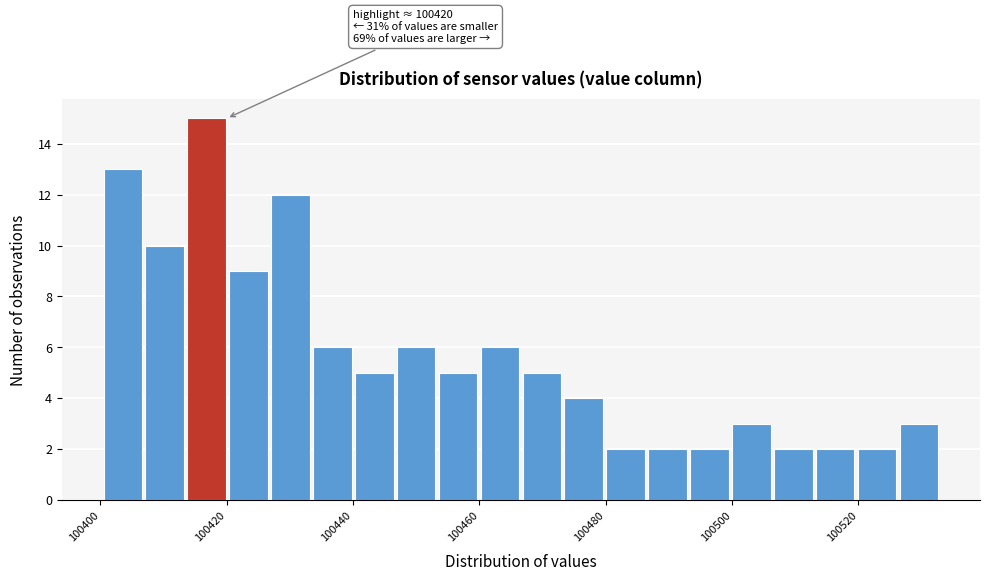

Read against the x-axis, roughly where is the centre of the tallest bar?

100416